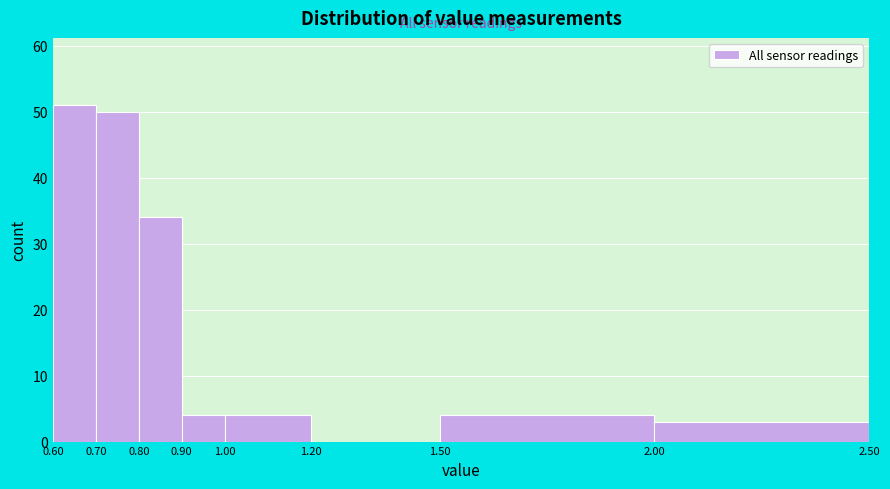

Reading left to right, transcribe this chart: for each bar, give the range it covers on the x-axis and its height. The values are not printed on the chart, so give them approximately, as read against the axis.

0.60 to 0.70: 51
0.70 to 0.80: 50
0.80 to 0.90: 34
0.90 to 1.00: 4
1.00 to 1.20: 4
1.20 to 1.50: 0
1.50 to 2.00: 4
2.00 to 2.50: 3